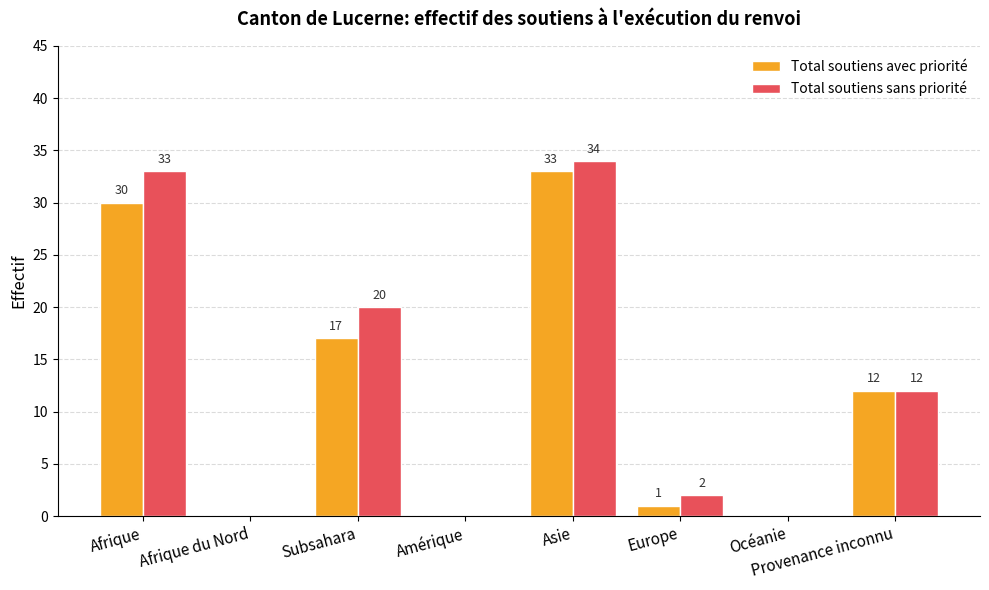

The value of Total soutiens sans priorité at Afrique du Nord is 0. True or false?

True